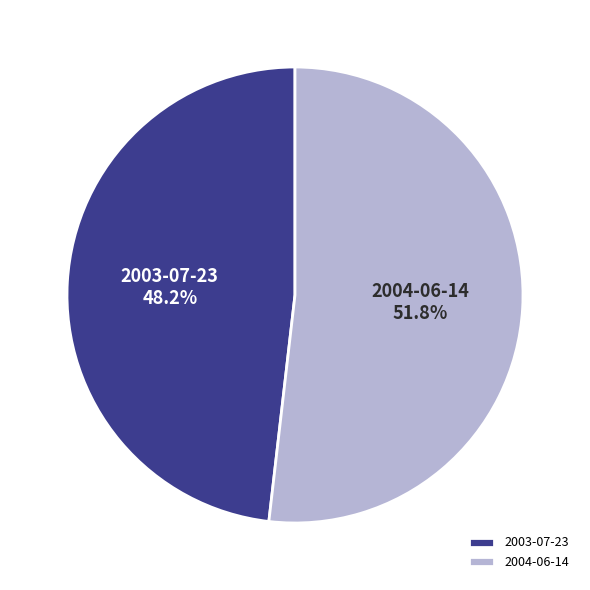

Does any single category account for the majority?

Yes